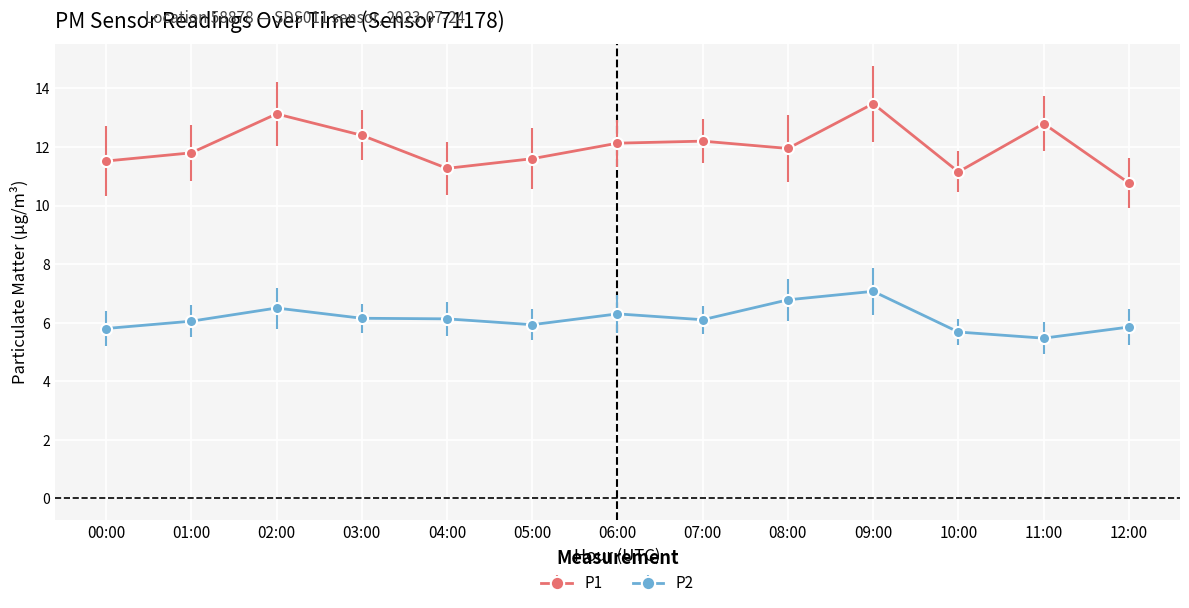

What is the approximate value of P2 at 03:00?

6.2